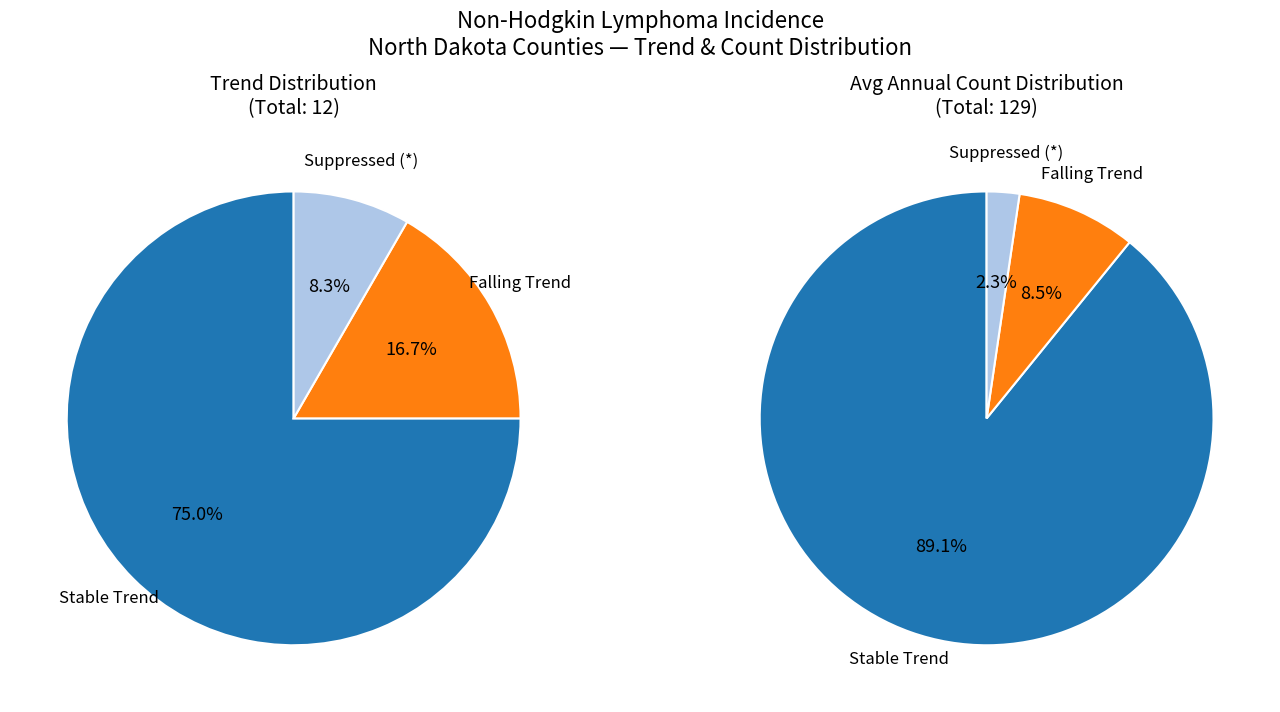

Which series has the widest spread of values?

Stable